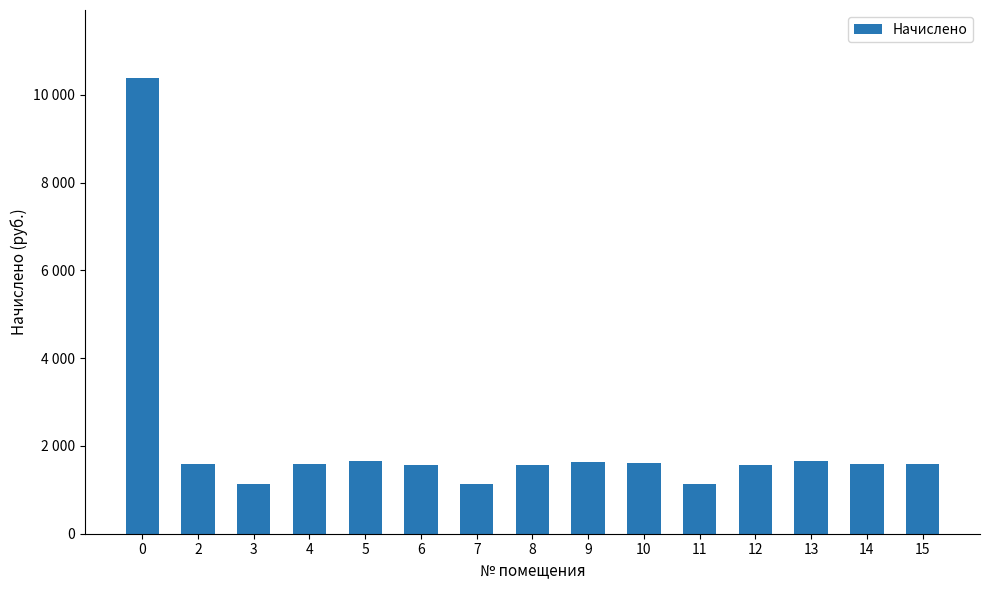

What is the minimum value shown in the chart?

1131.9